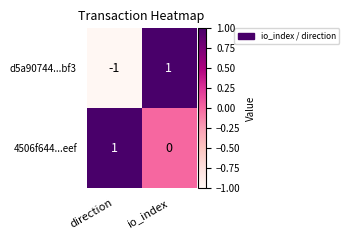

How many values in 4506f644...eef are above zero?

1